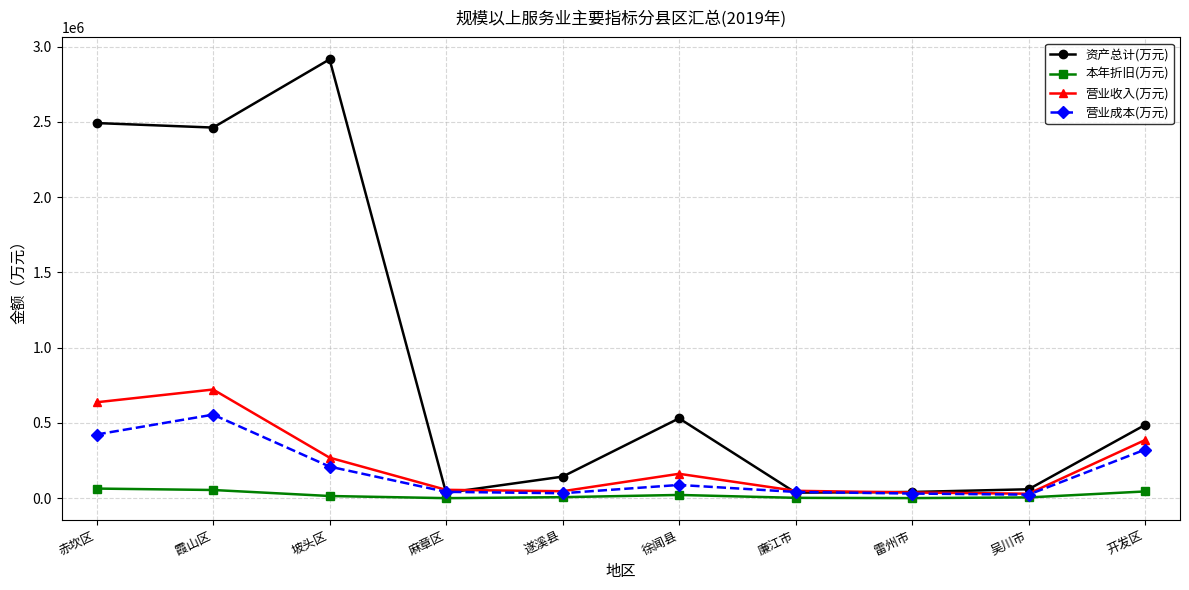

How many times do 营业成本(万元) and 资产总计(万元) cross each other?

4